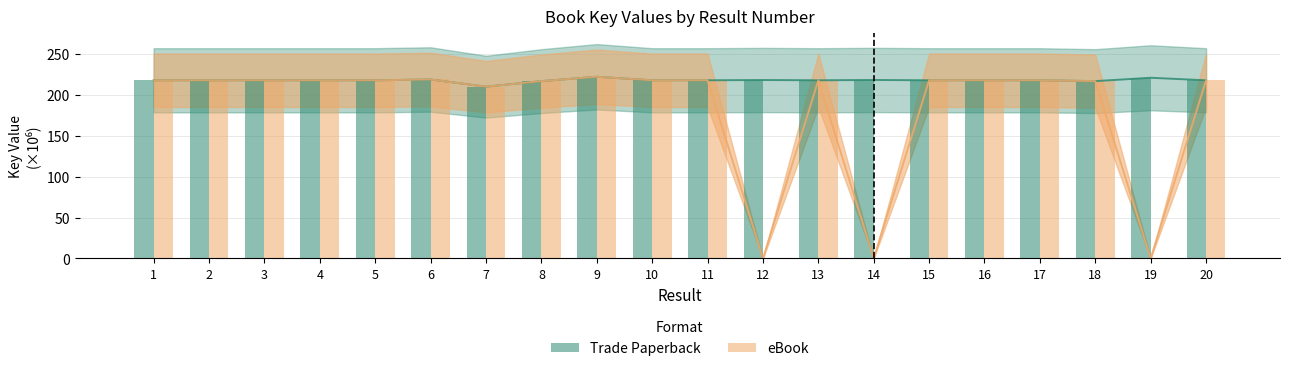

What is the difference between the second highest and minimum values in the Trade Paperback series?

10.9